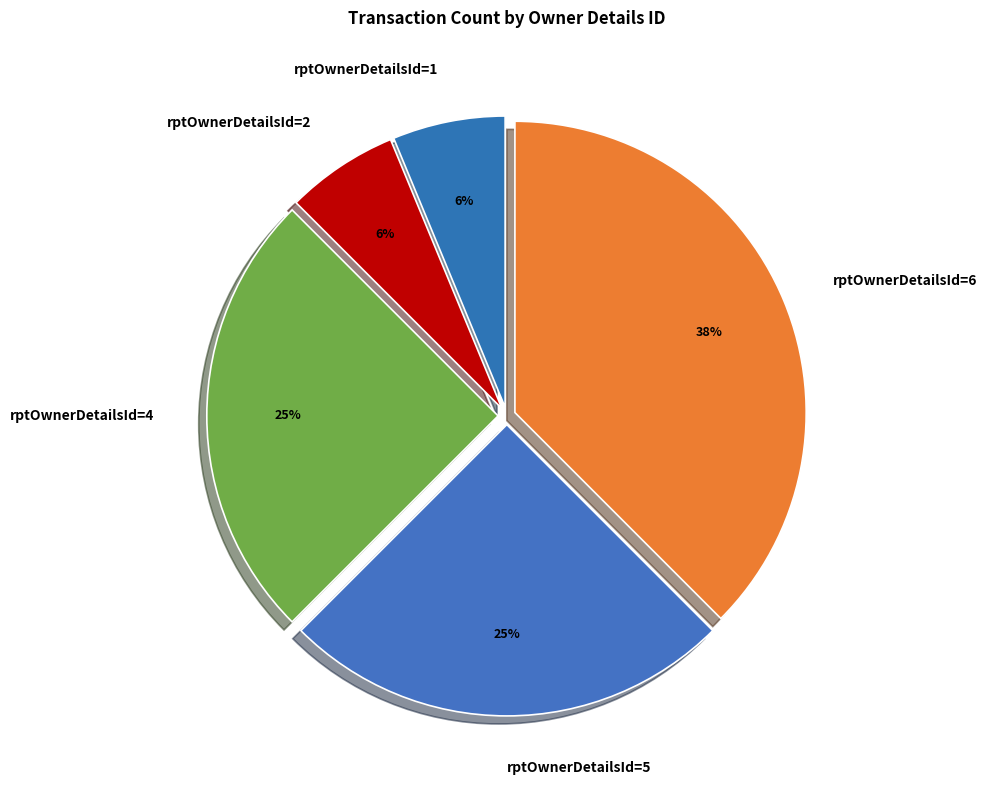

To the nearest percent, what is the average slice percentage?

20%